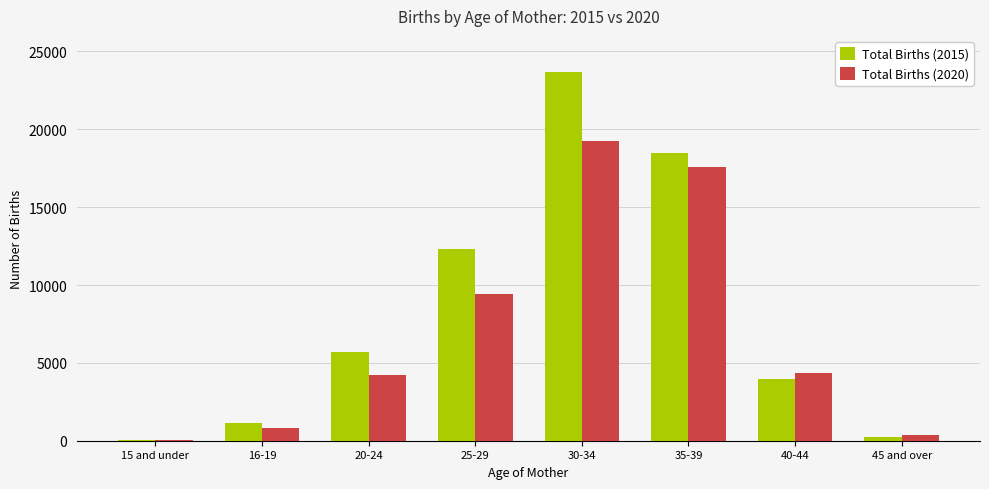

Which series has the largest range (max minus min)?

Total Births (2015)